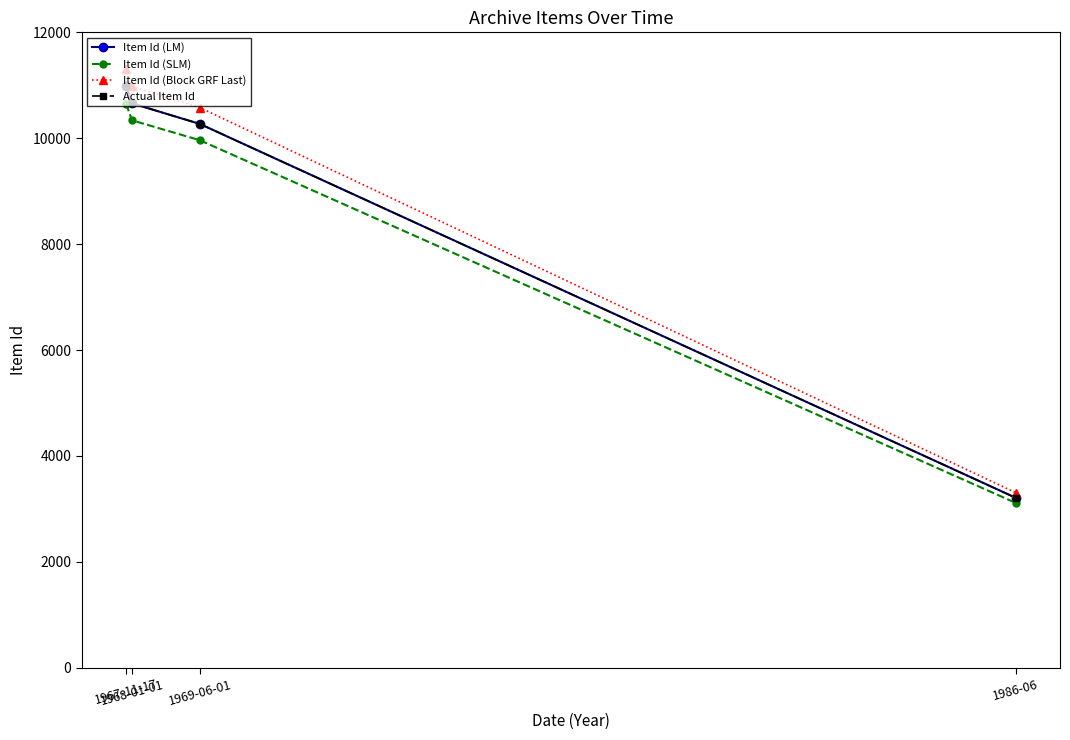

What is the difference between the second highest and second lowest values in the Item Id (SLM) series?

376.4